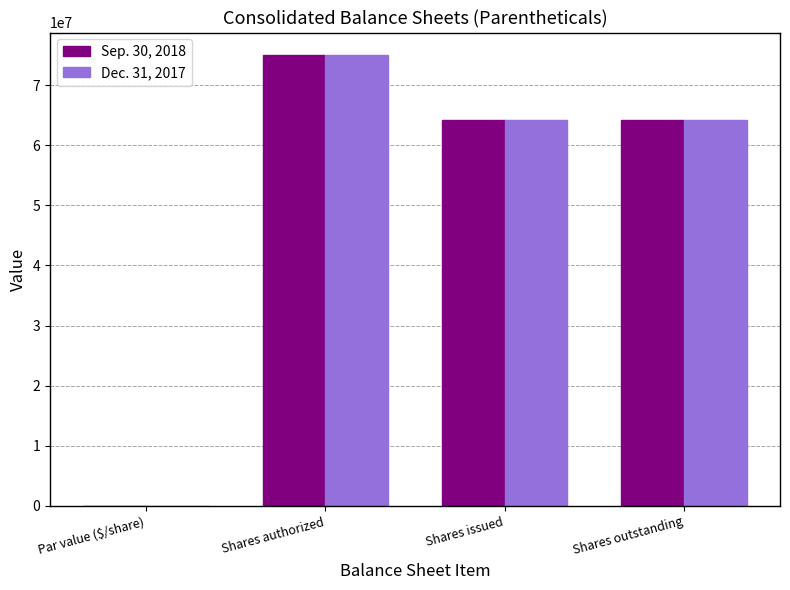

At which category is the sum across all series the highest?

Shares authorized